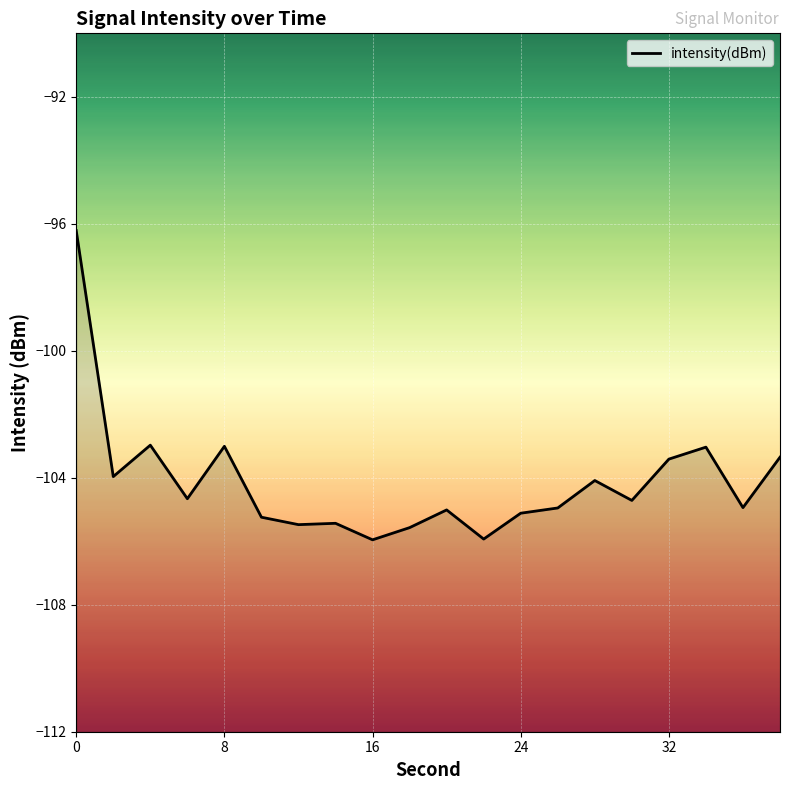

The chart shows a value of -103.4 at 32. True or false?

True